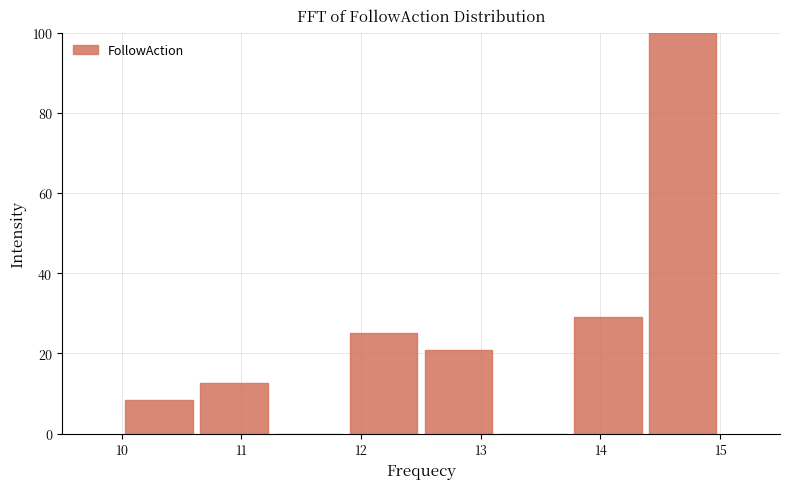

Reading left to right, list every bar in this chart as the range it spans on the x-axis followed by its height. Neither the bar edges nor the heights are printed on the chart, so give them approximately, as read against the axes.

10.0 to 10.6: 8
10.6 to 11.3: 12
11.3 to 11.9: 0
11.9 to 12.5: 26
12.5 to 13.1: 20
13.1 to 13.8: 0
13.8 to 14.4: 30
14.4 to 15.0: 100